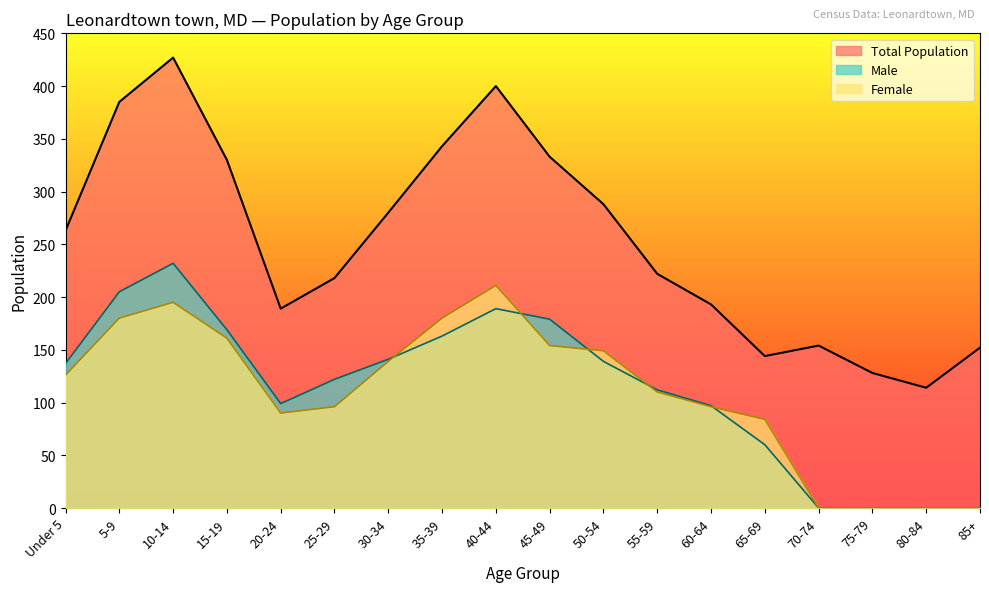

True or false: Under 5 years has a value of 427 at 10-14.

True